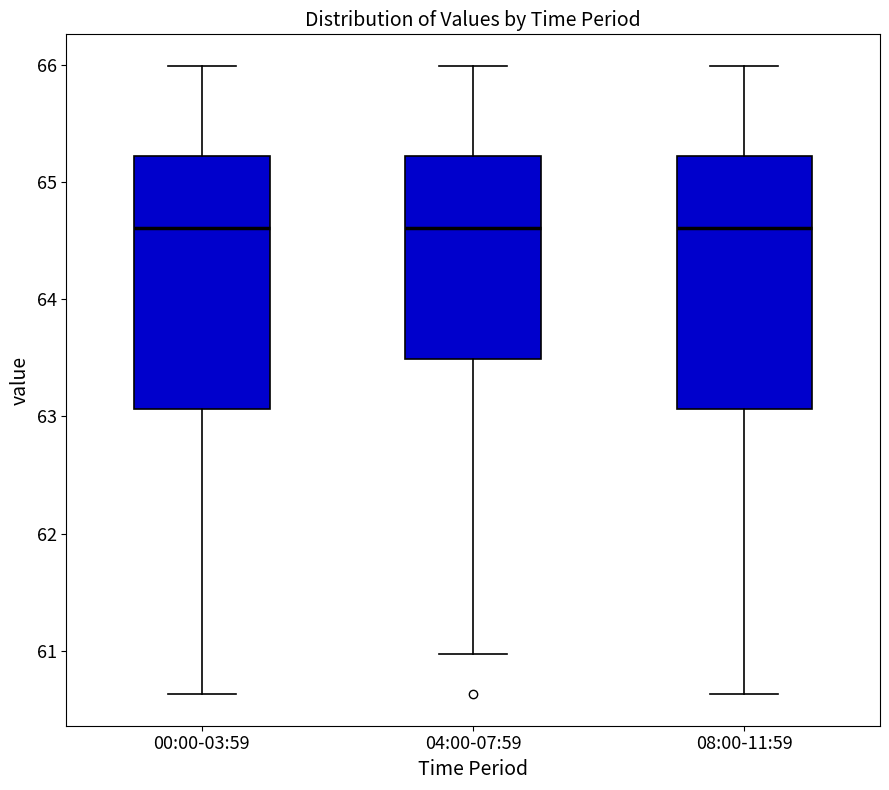

Reading left to right, transcribe this box plot: for each box, give where its median line is, the range the box spans, and where its two whiskers end, as read against the y-axis. The values are not printed on the chart, so give them approximately, as read against the axis.

00:00-03:59: median 64.6, box 63.1 to 65.2, whiskers 60.6 to 66.0
04:00-07:59: median 64.6, box 63.5 to 65.2, whiskers 61.0 to 66.0
08:00-11:59: median 64.6, box 63.1 to 65.2, whiskers 60.6 to 66.0